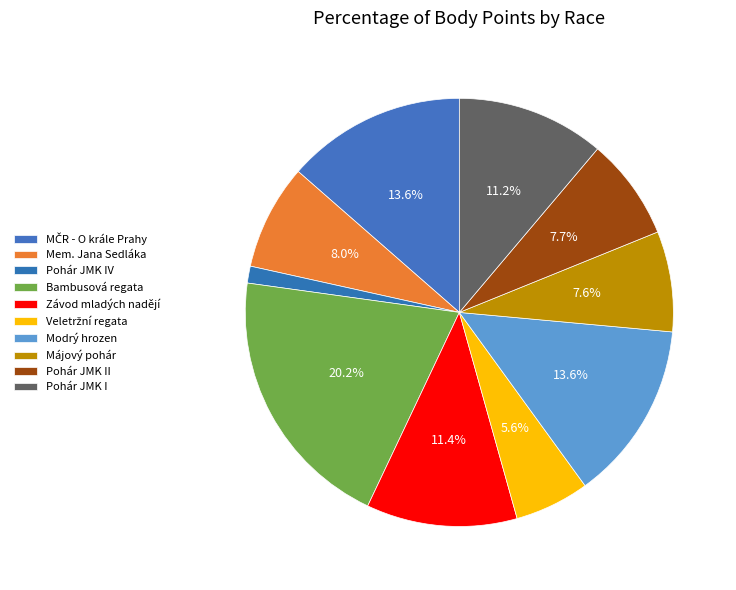

How much of the chart is everything except Pohár JMK I?

88.8%